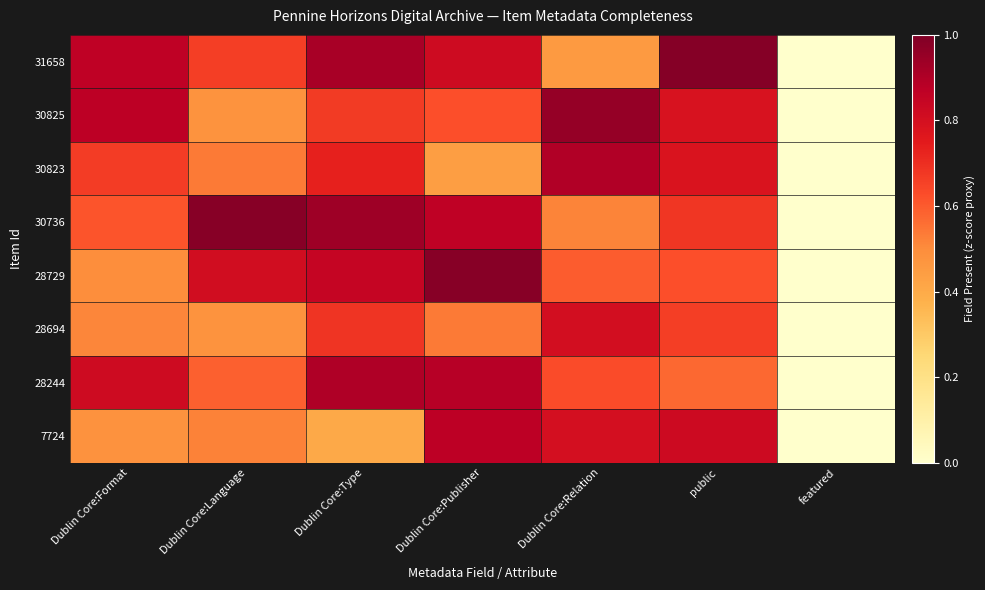

What is the spread (max minus min) of values at Dublin Core:Relation?

0.5